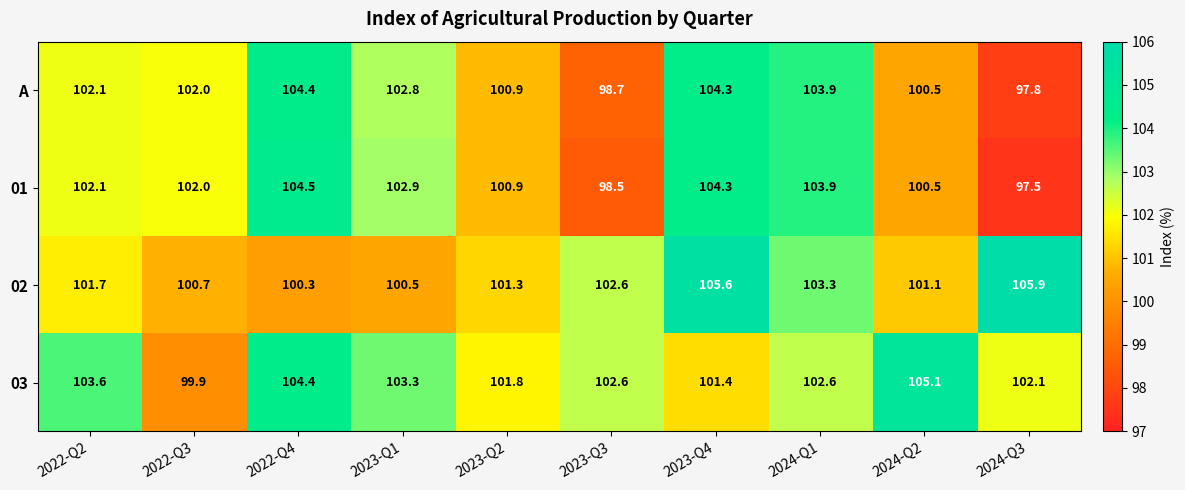

What is the sum of all 01 values?

1017.1